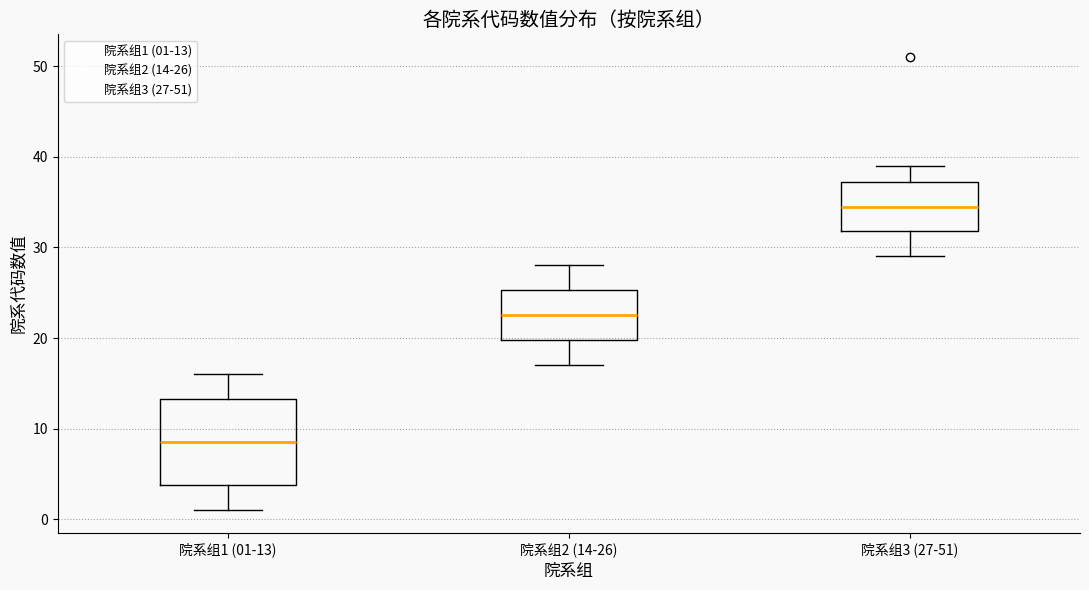

Reading left to right, read every box against the y-axis: the position of its median line, the range the box covers, and the ends of its whiskers. The values are not printed on the chart, so give them approximately, as read against the axis.

院系组1 (01-13): median 9, box 4 to 13, whiskers 1 to 16
院系组2 (14-26): median 23, box 20 to 25, whiskers 17 to 28
院系组3 (27-51): median 35, box 32 to 37, whiskers 29 to 39